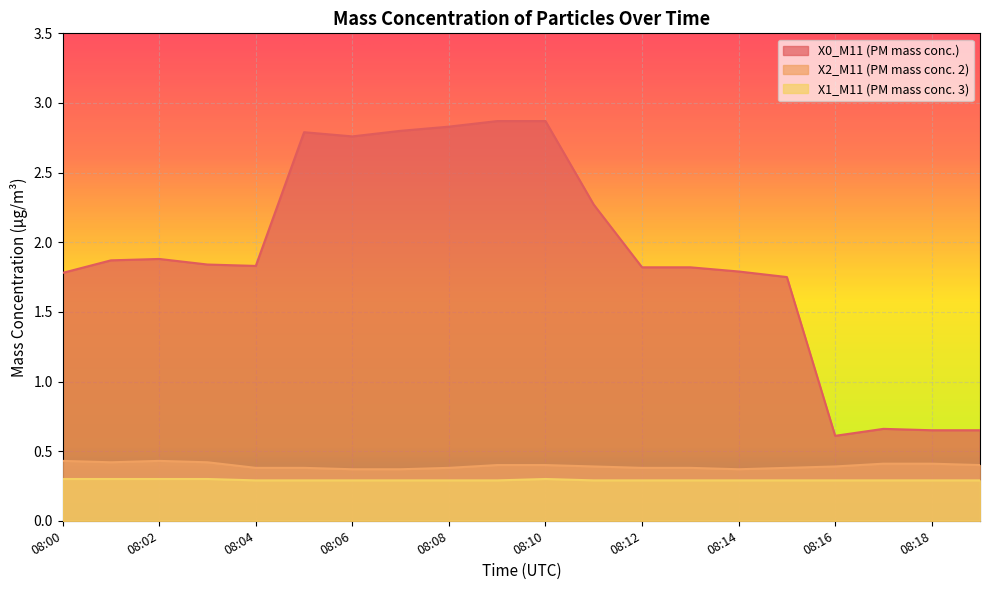

Where is X0_M11 (PM mass conc.) nearest to the value 1?

08:17